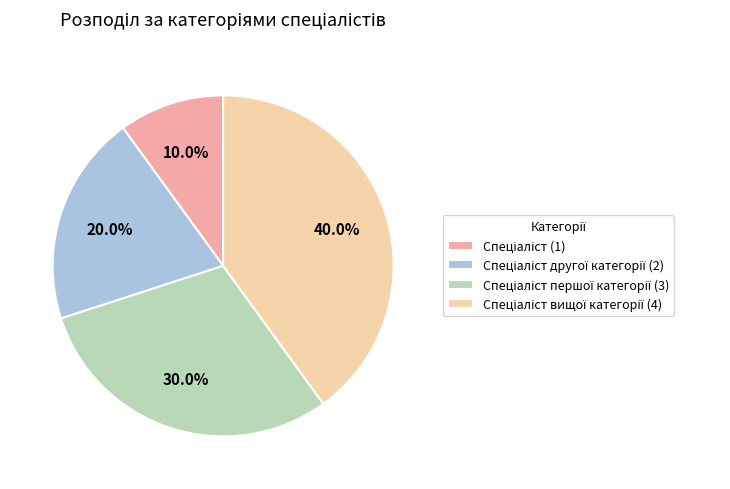

Is there a majority slice in this chart?

No